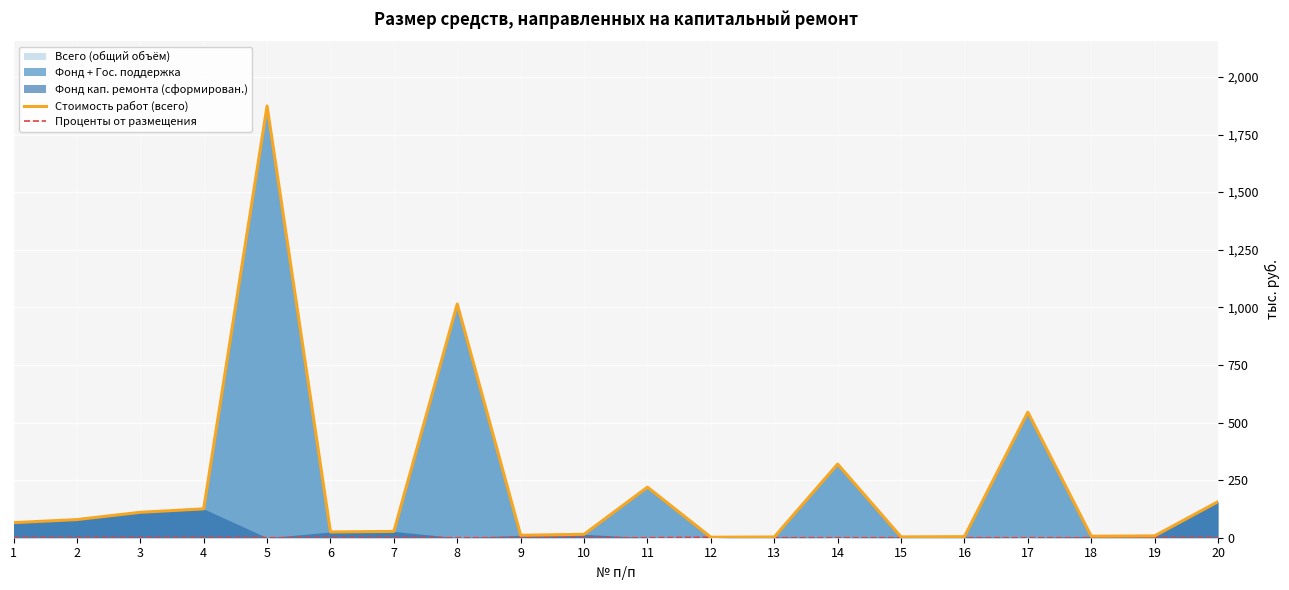

Which series has the largest total across all categories?

Стоимость работ (всего)